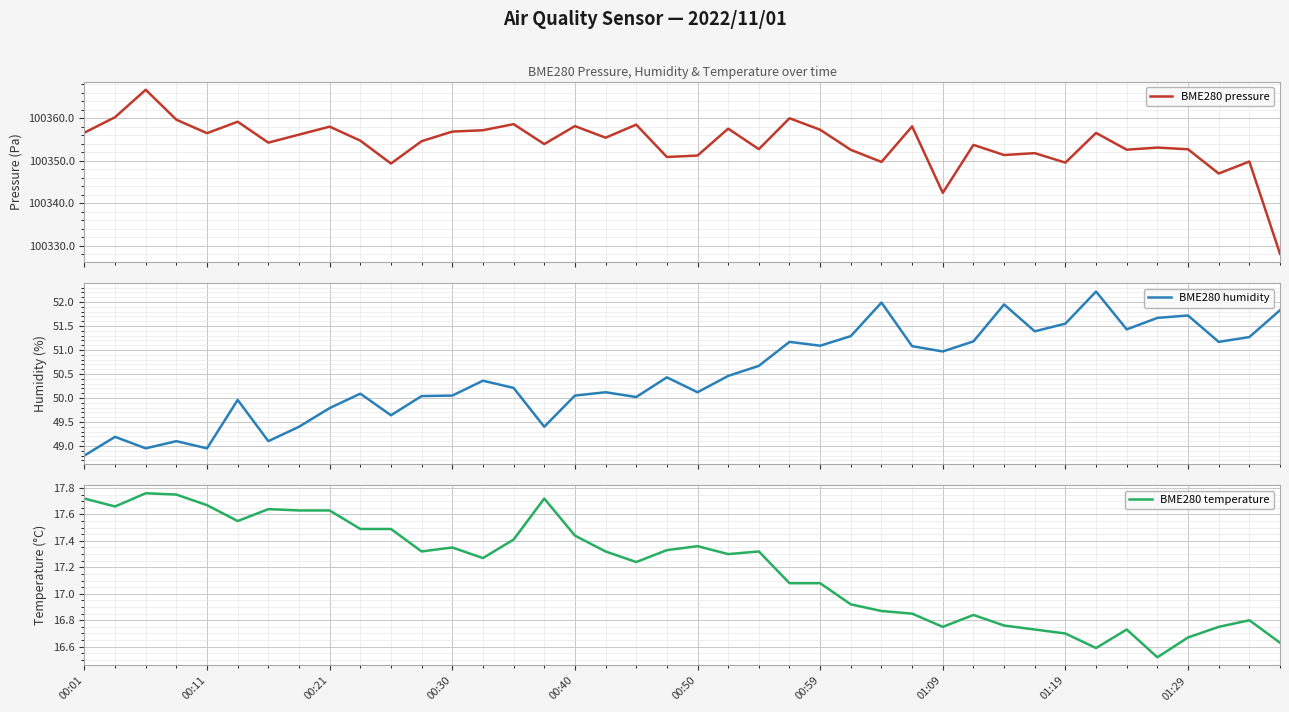

What is the lowest value of the BME280 humidity series?

48.8